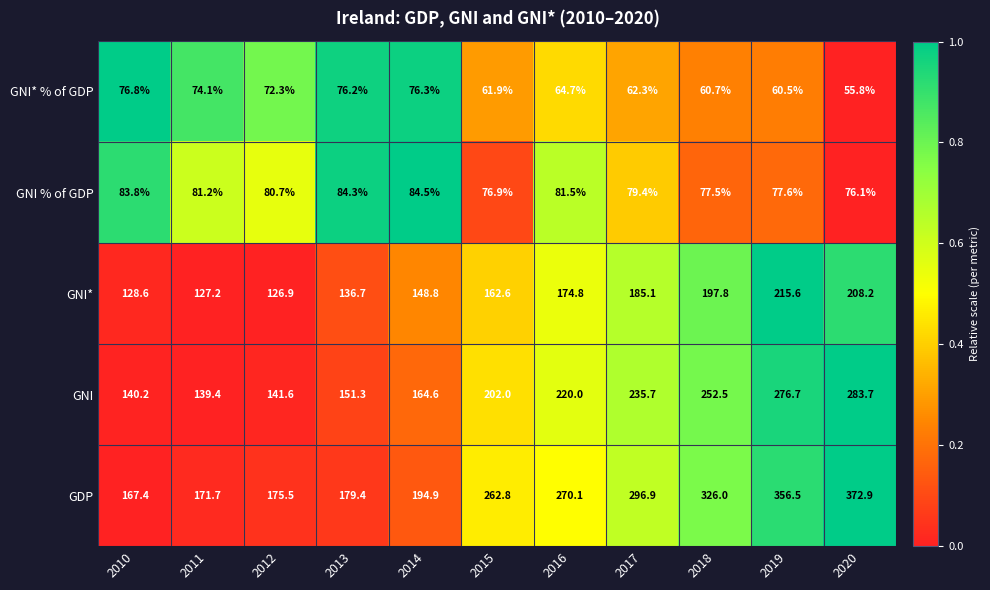

The GNI* % of GDP series shows 74.1 at 2011. True or false?

True